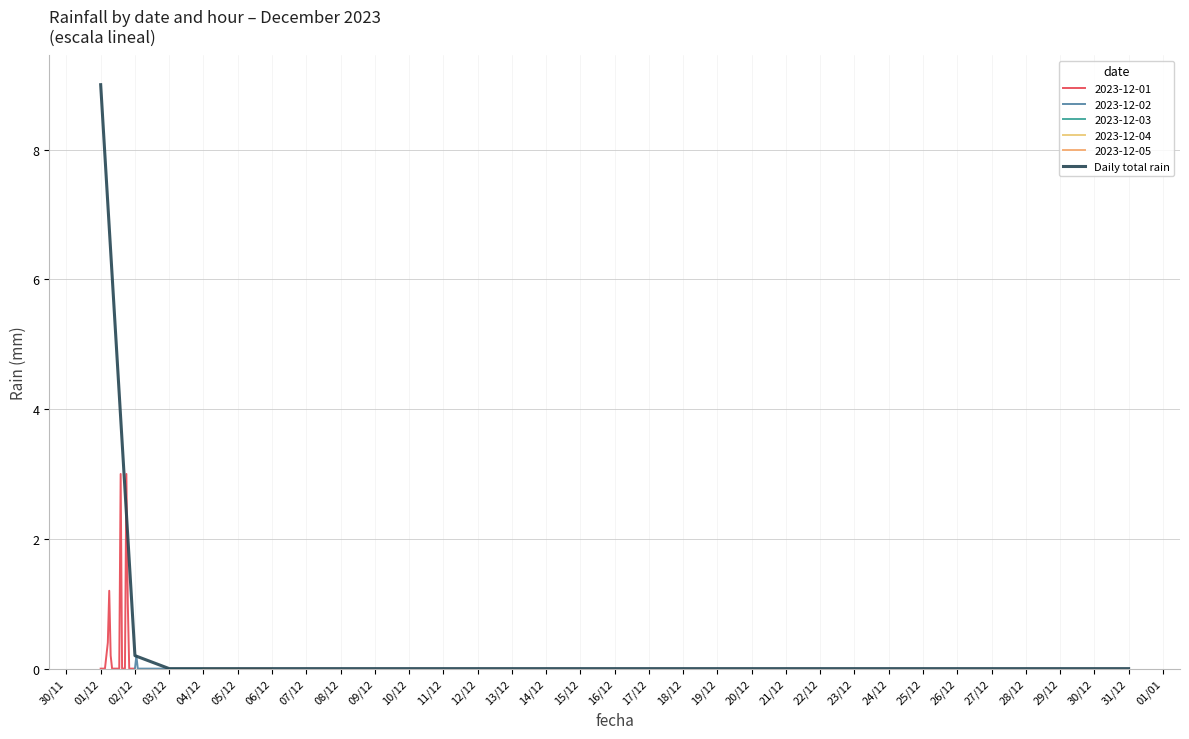

True or false: there are more than 0 points higher than both neighbors.

False